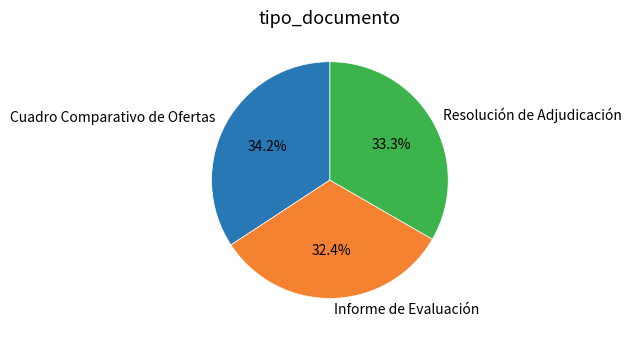

The Cuadro Comparativo de Ofertas slice represents 29% of the pie. True or false?

False